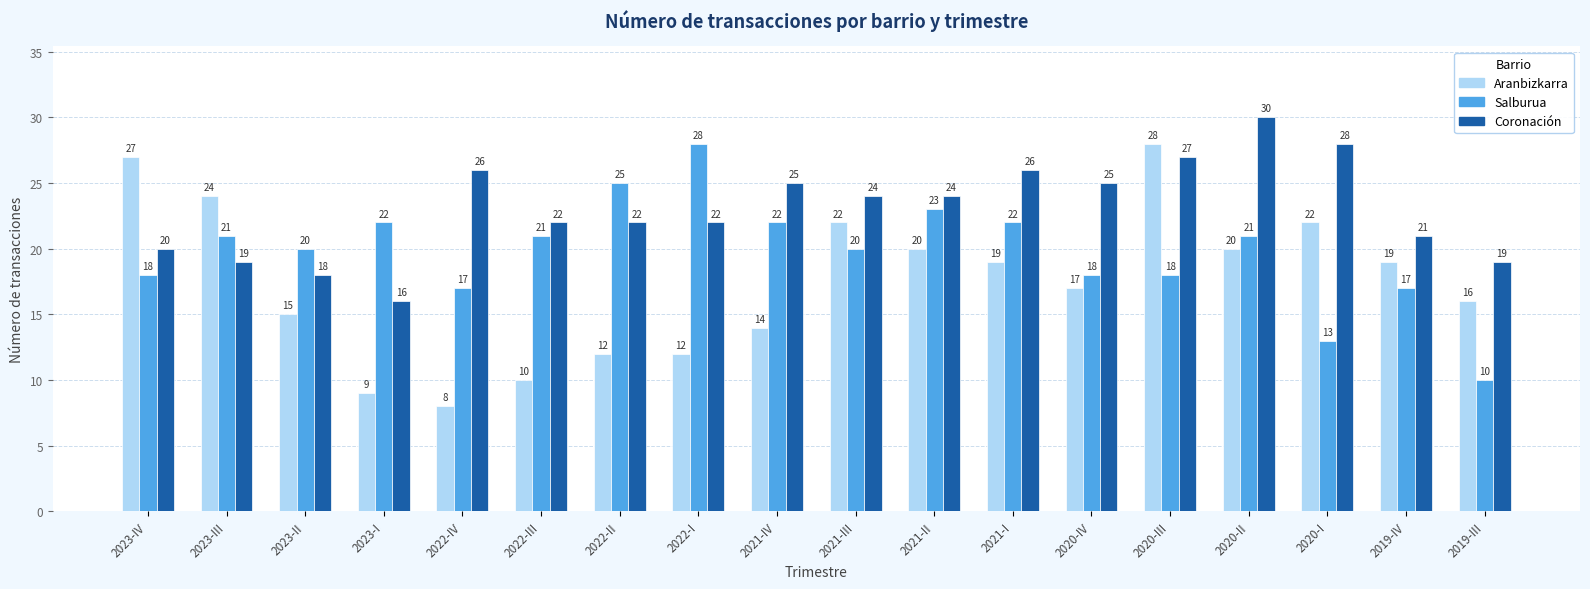

At which label does Aranbizkarra reach its peak?

2020-III